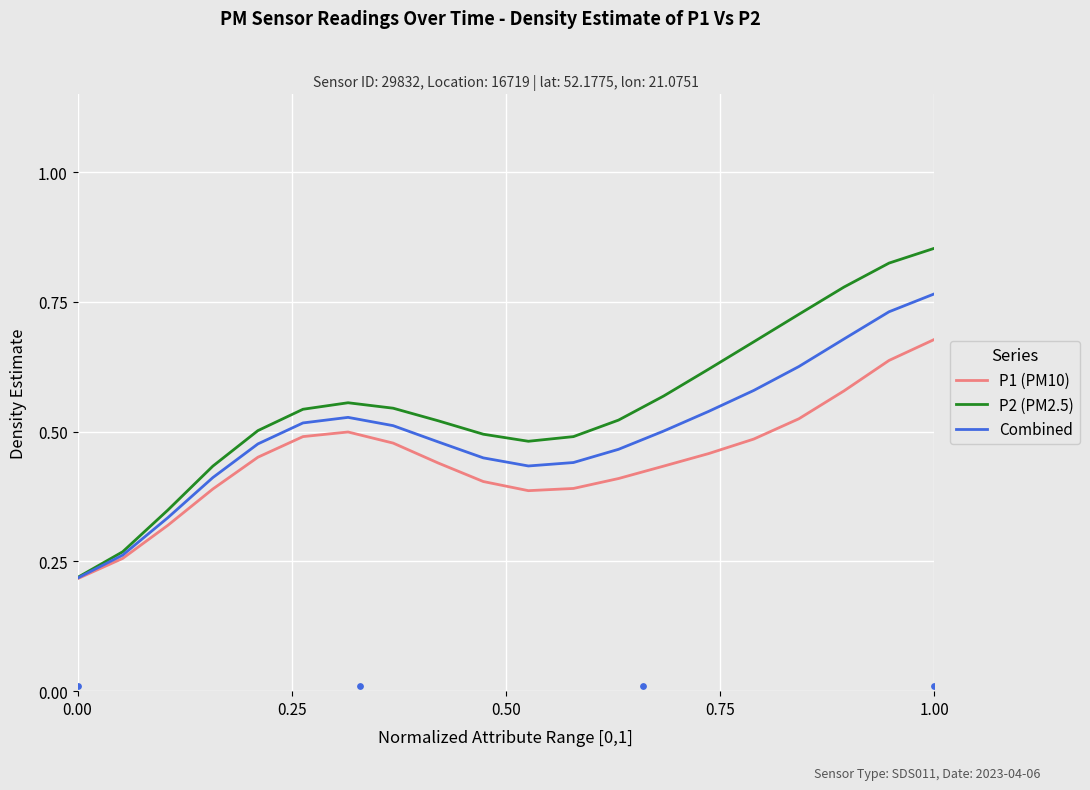

Which series has the largest total across all categories?

P2 (PM2.5)